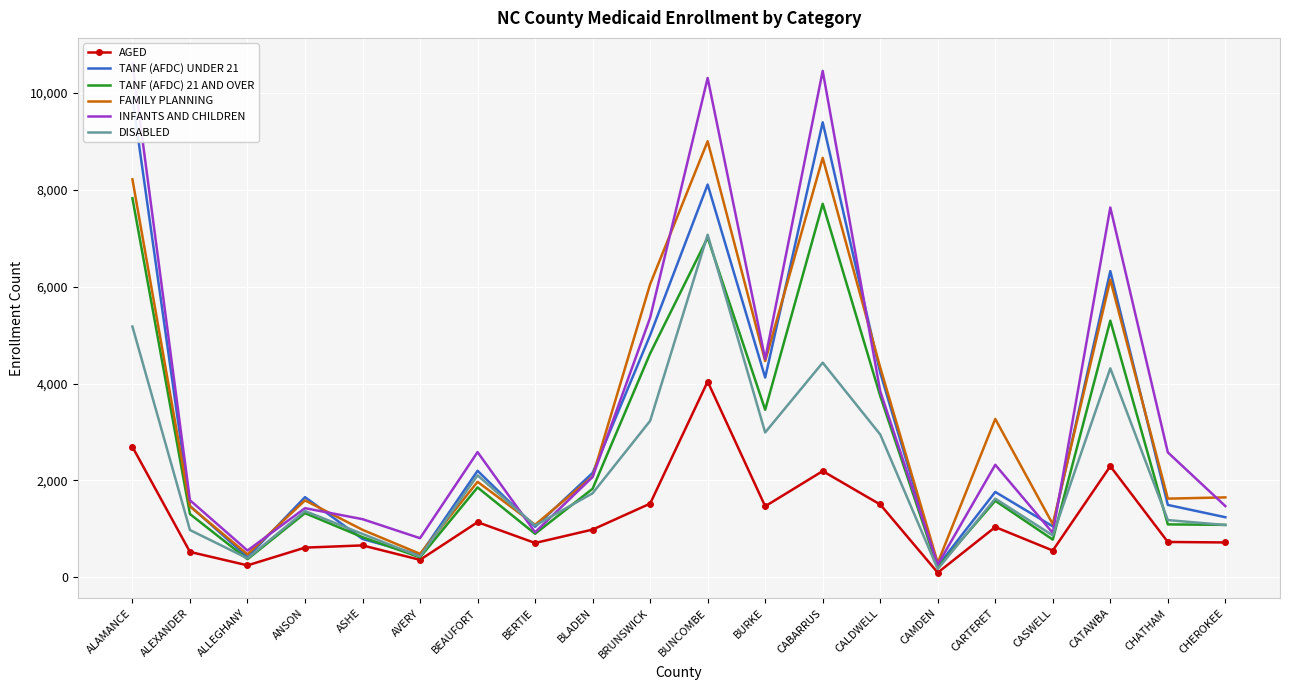

What is the sum of the TANF (AFDC) UNDER 21 values at CHEROKEE and CATAWBA?

7561